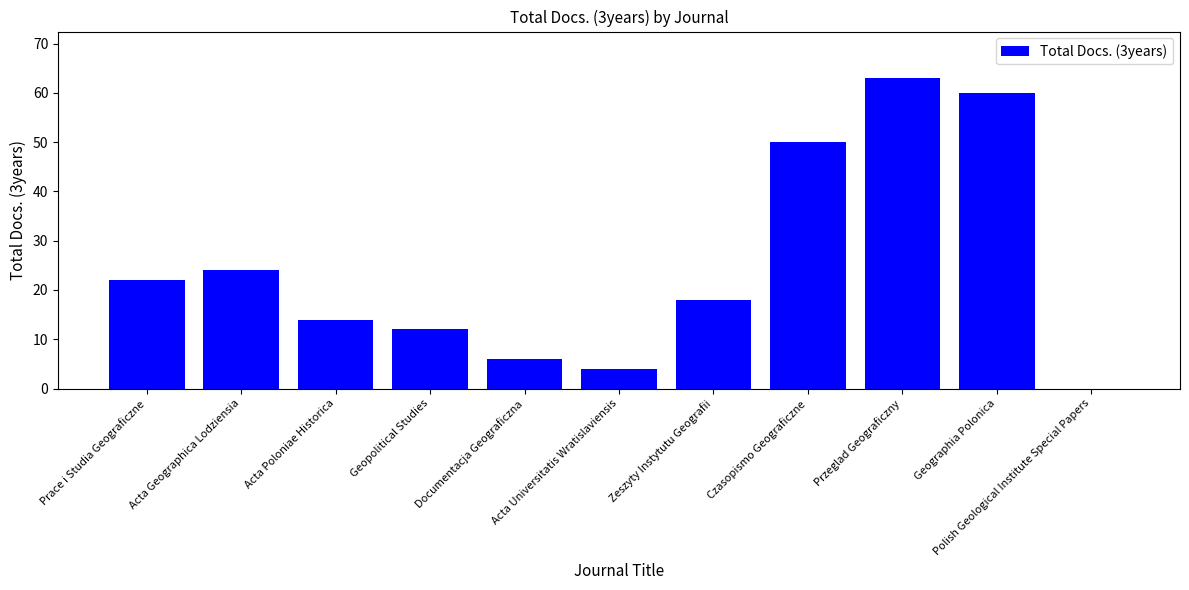

What is the average value?

25